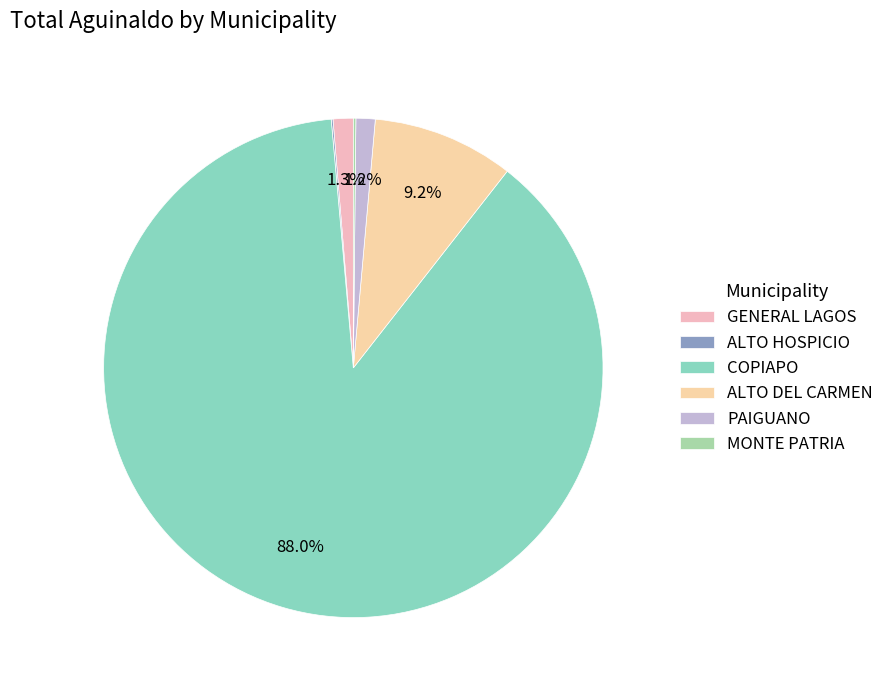

How many slices are in this pie chart?

6